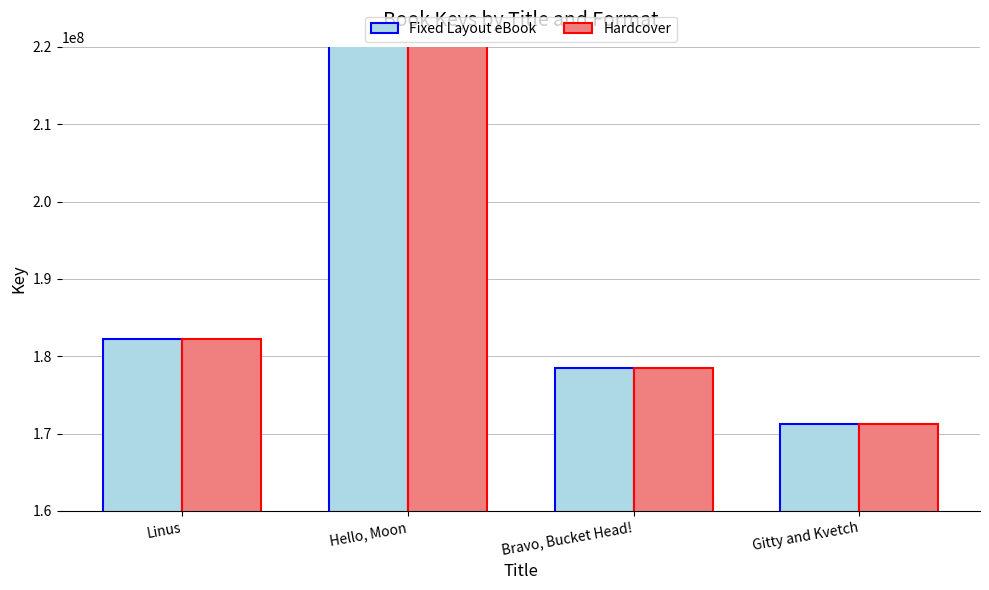

What is the smallest value displayed?

171217415